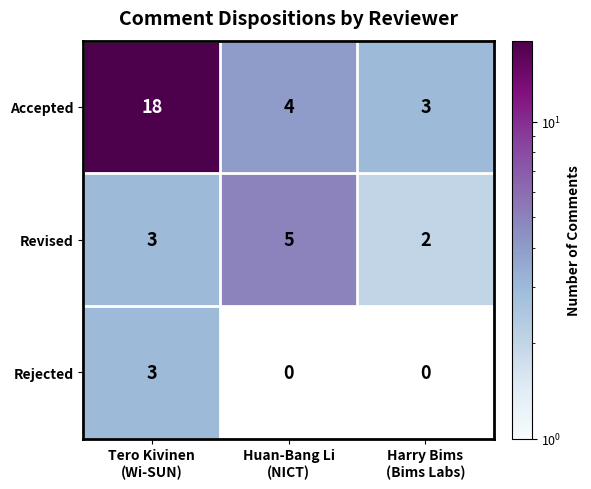

What is the difference between the maximum and minimum values in the Revised series?

3